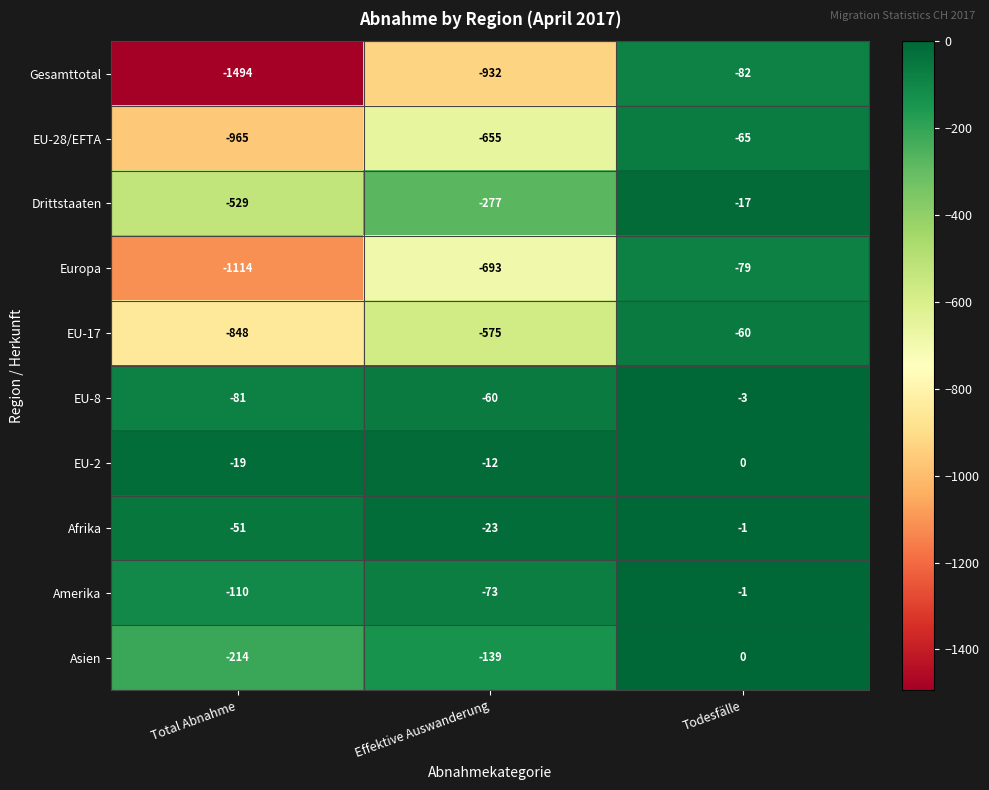

What is the minimum value shown in the chart?

-1494